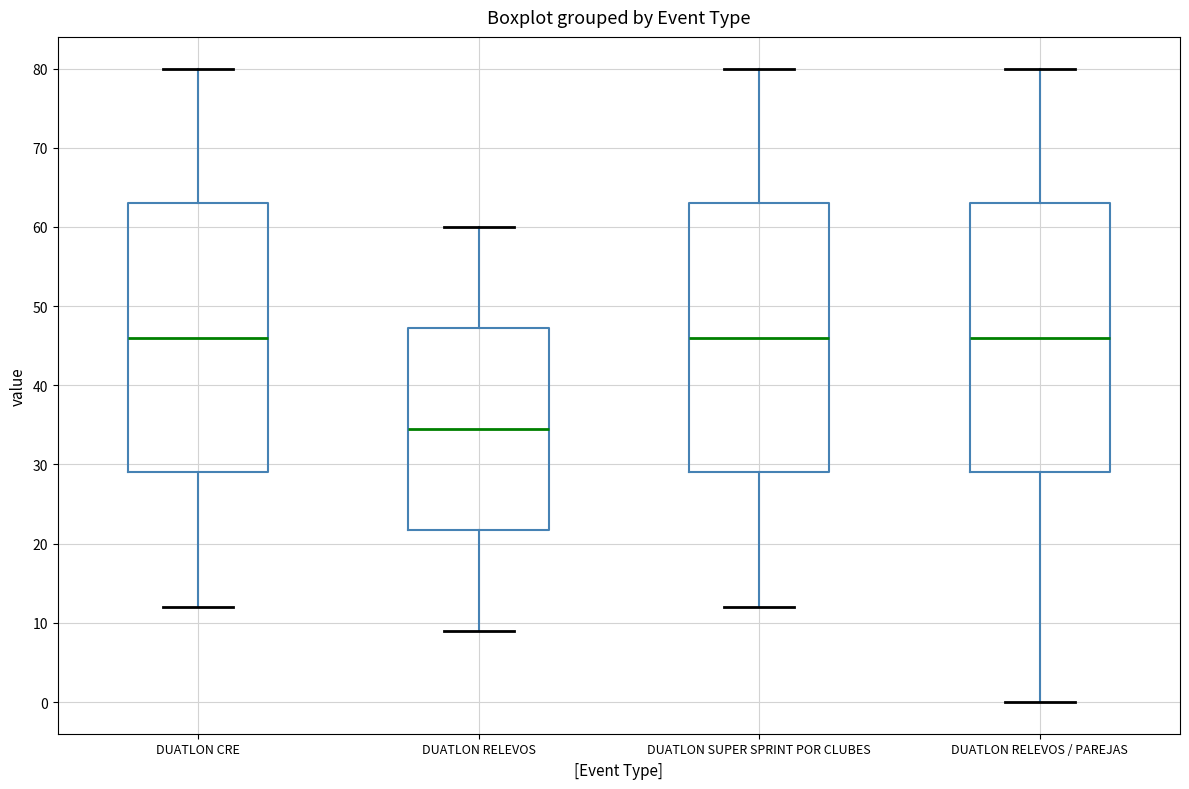

Where is the upper edge of the box for DUATLON CRE on the y-axis? The values are not printed on the chart, so give them approximately, as read against the axis.

63